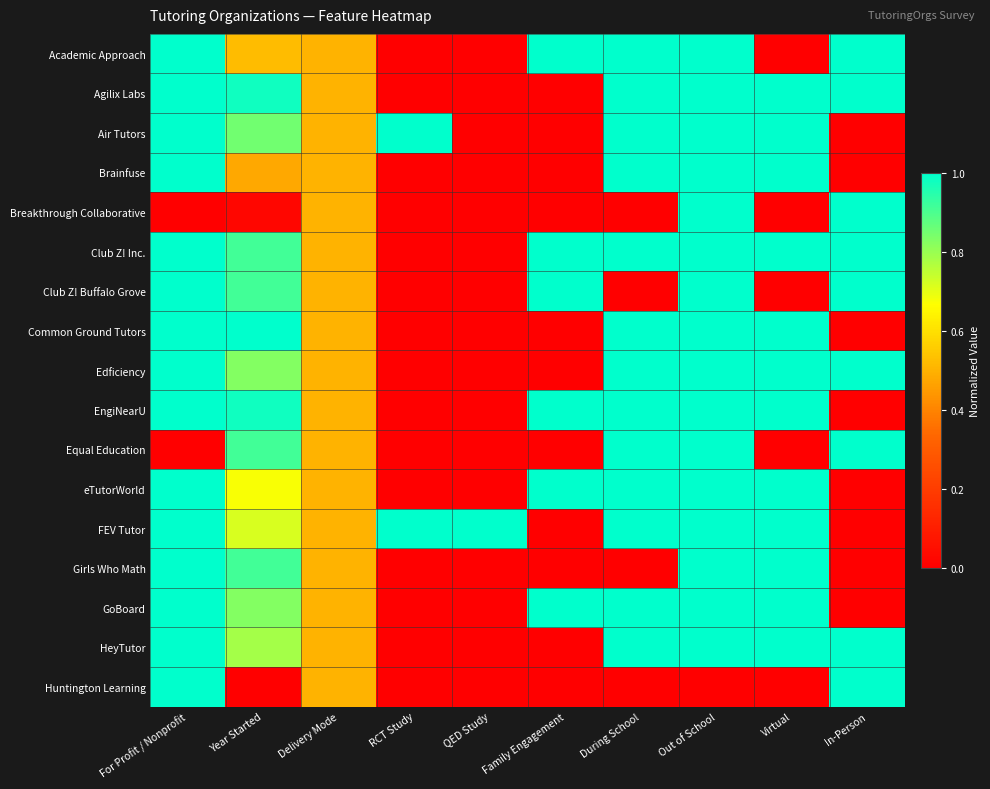

At how many categories does at least one series exceed 0?

10